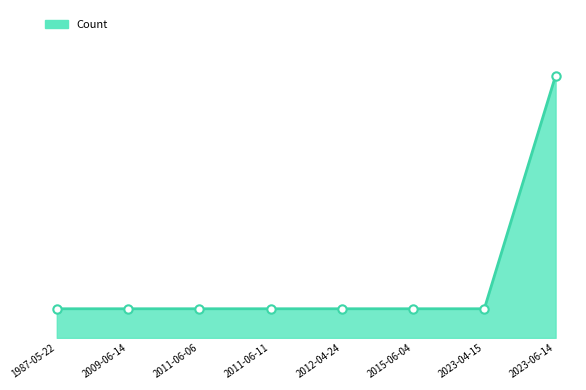

What is the minimum value shown in the chart?

1